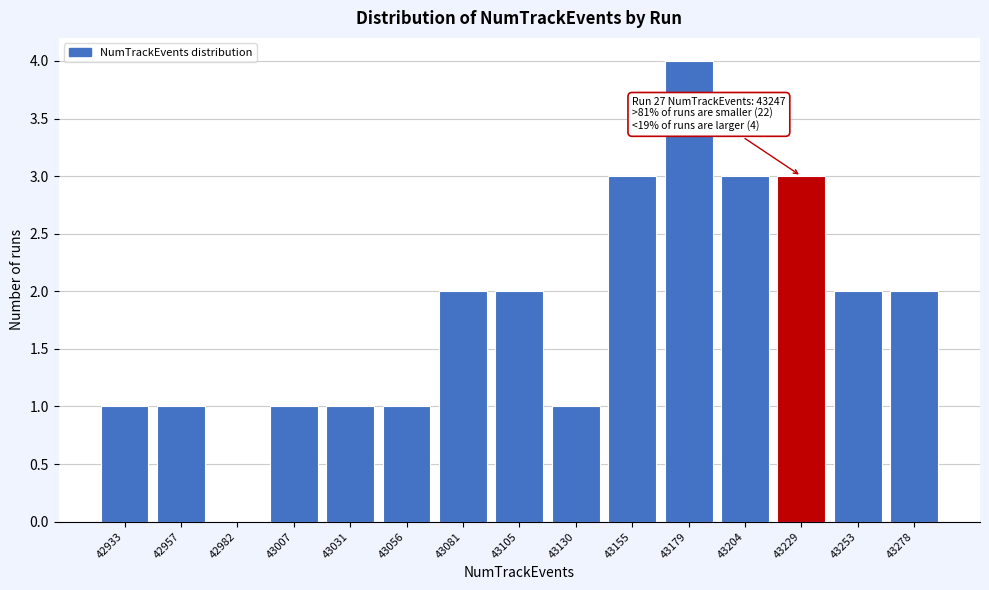

Reading right to left, extract all data points from this chart.

43278=2	43253=2	43229=3	43204=3	43179=4	43155=3	43130=1	43105=2	43081=2	43056=1	43031=1	43007=1	42982=0	42957=1	42933=1